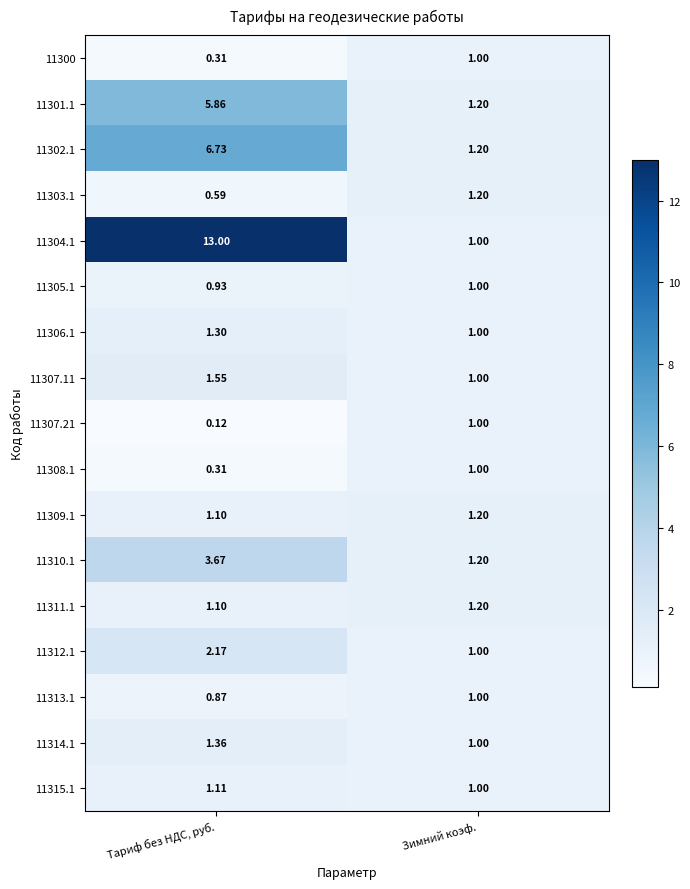

What is the total value across all series at Зимний коэф.?

18.2